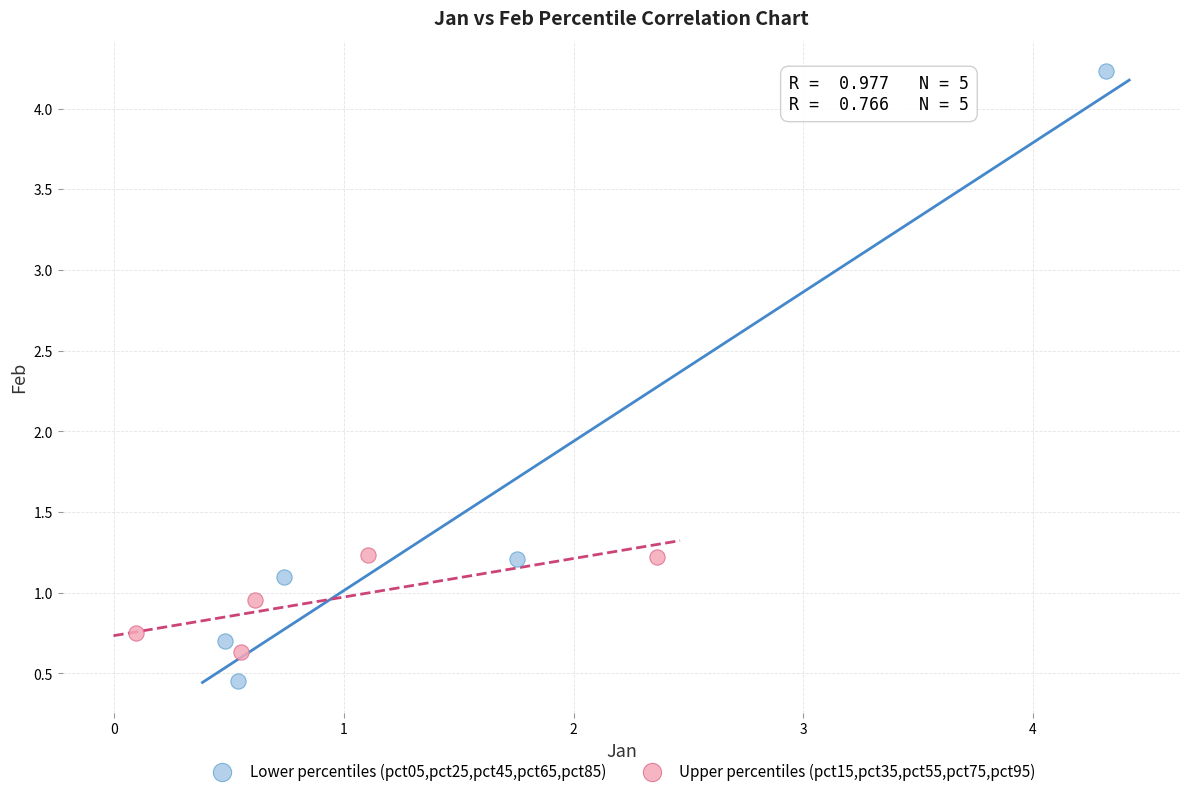

Which series contains the lowest Y value?

Lower percentiles (pct05,pct25,pct45,pct65,pct85)